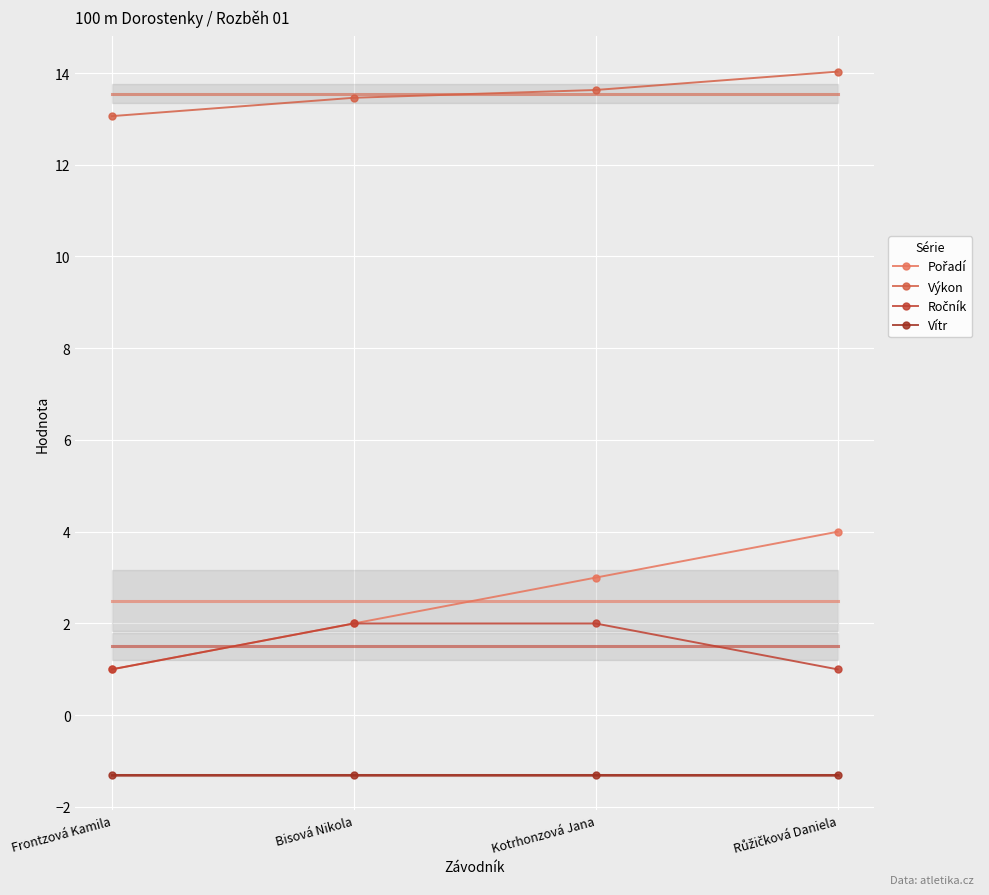

What is the difference between the Výkon values at Kotrhonzová Jana and Frontzová Kamila?

0.6